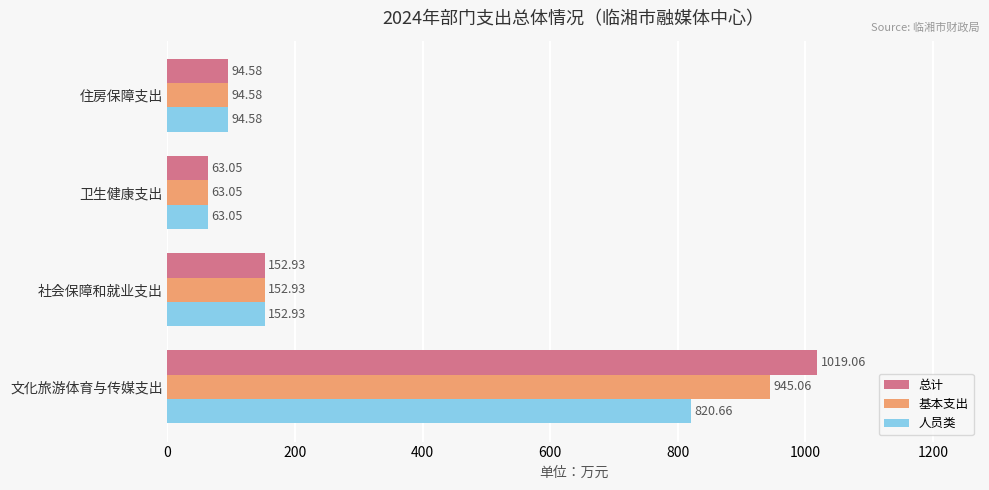

At which label is 总计 closest to 541?

社会保障和就业支出